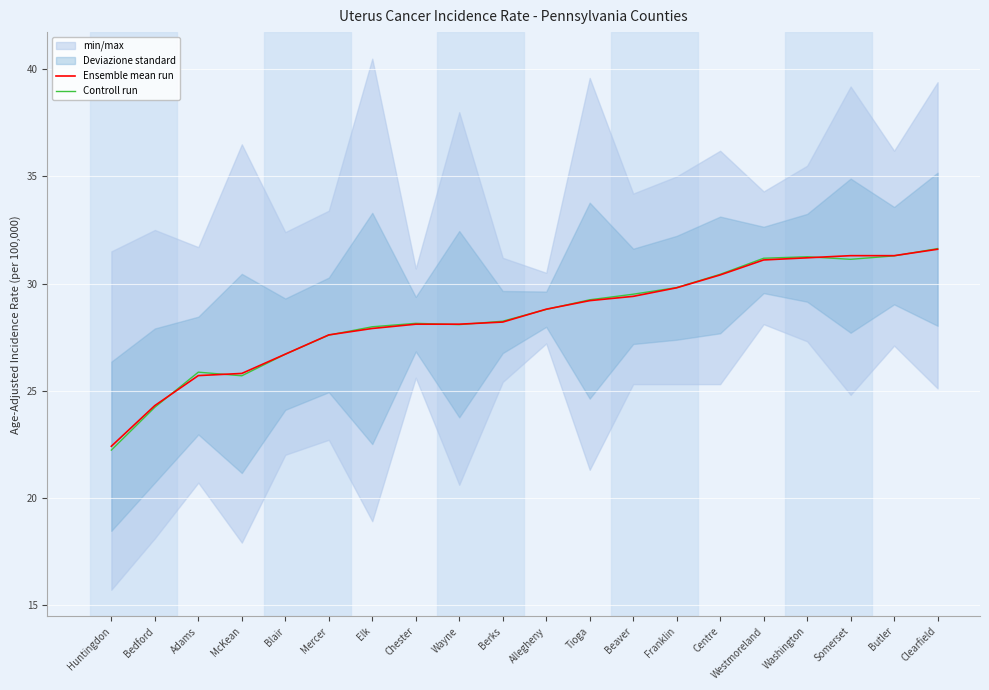

Where does the Ensemble mean run series first go above 28?

Chester